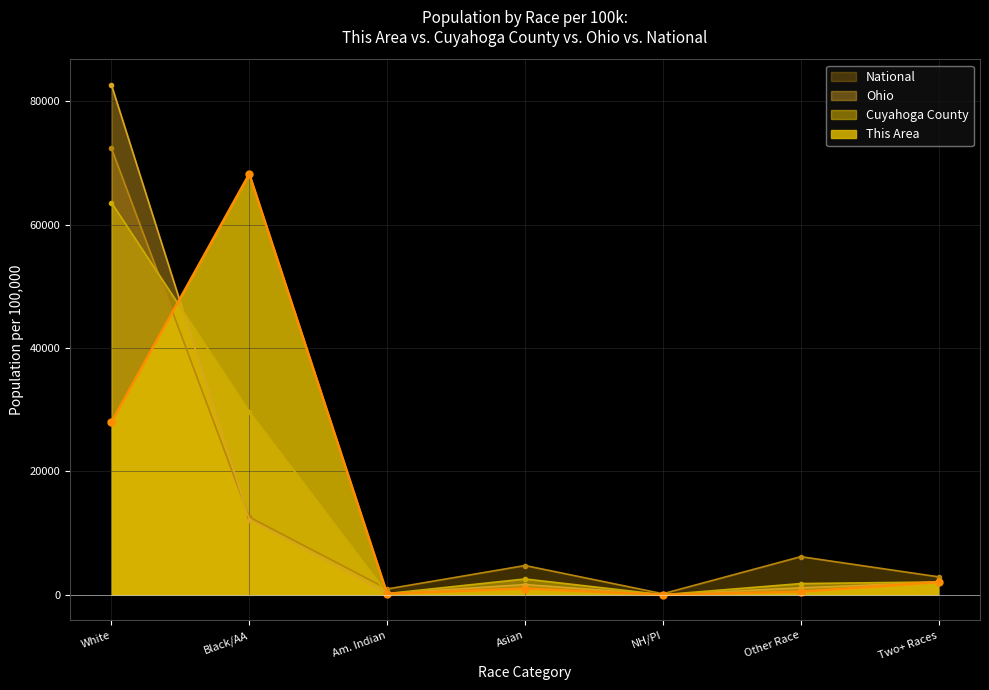

What is the spread (max minus min) of values at Asian?

3732.9